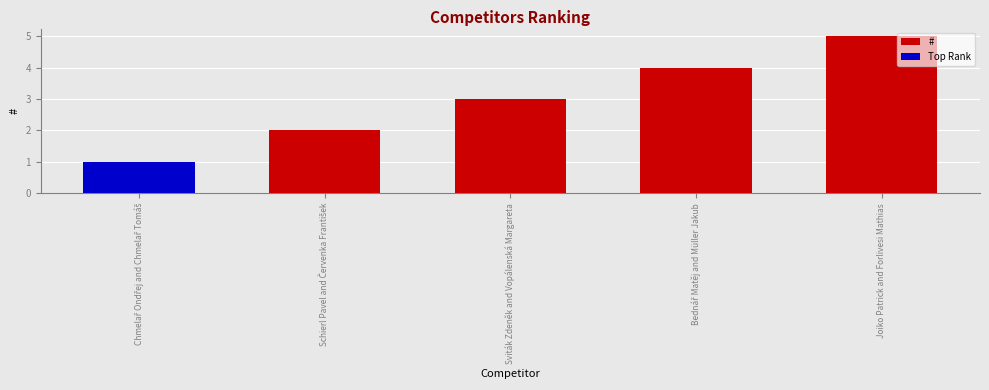

How many values are between 2 and 4?

3